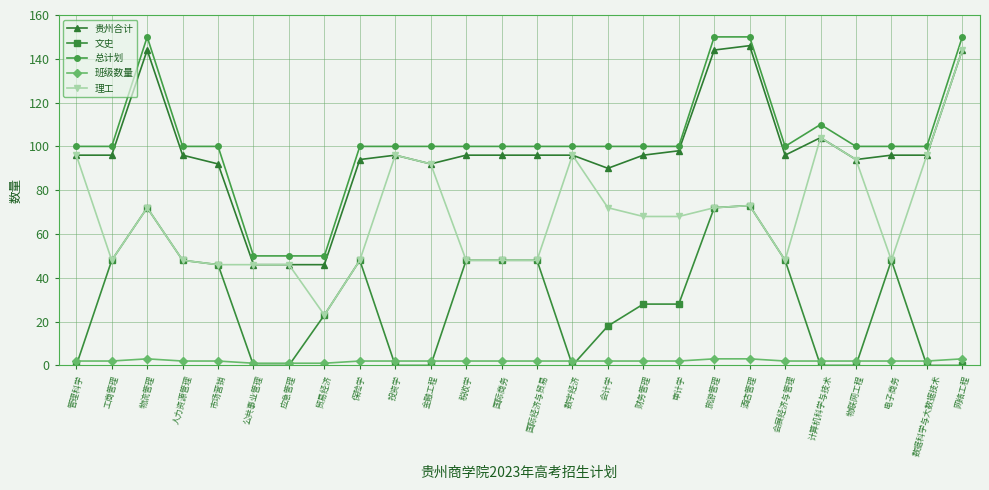

What is the label of the 26th point from the left?

网络工程